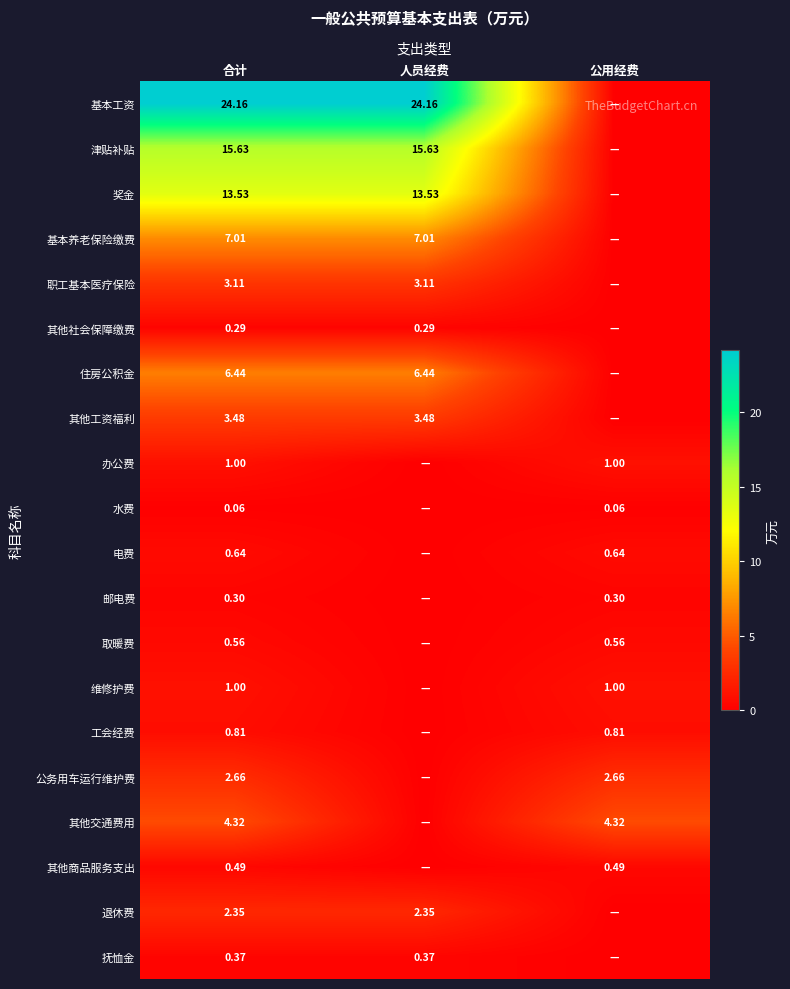

Is the value of 其他商品服务支出 at 合计 greater than the value of 退休费 at 合计?

No